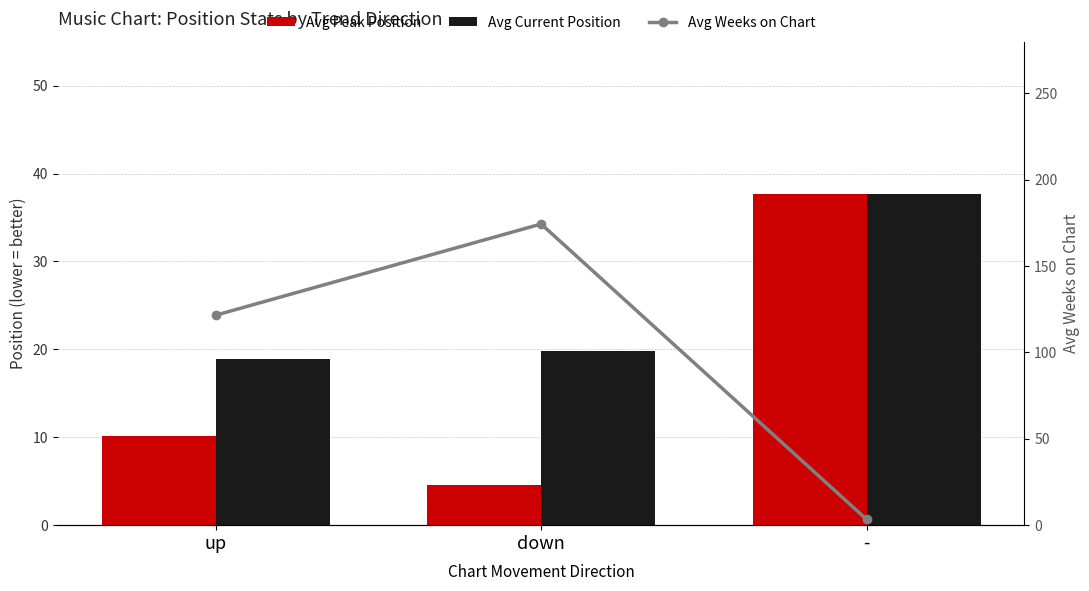

What is the sum of all Avg Weeks on Chart values?

299.3